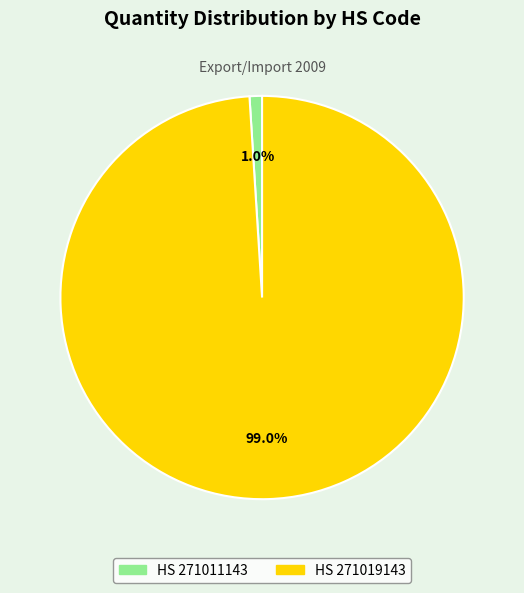

Is there a majority slice in this chart?

Yes